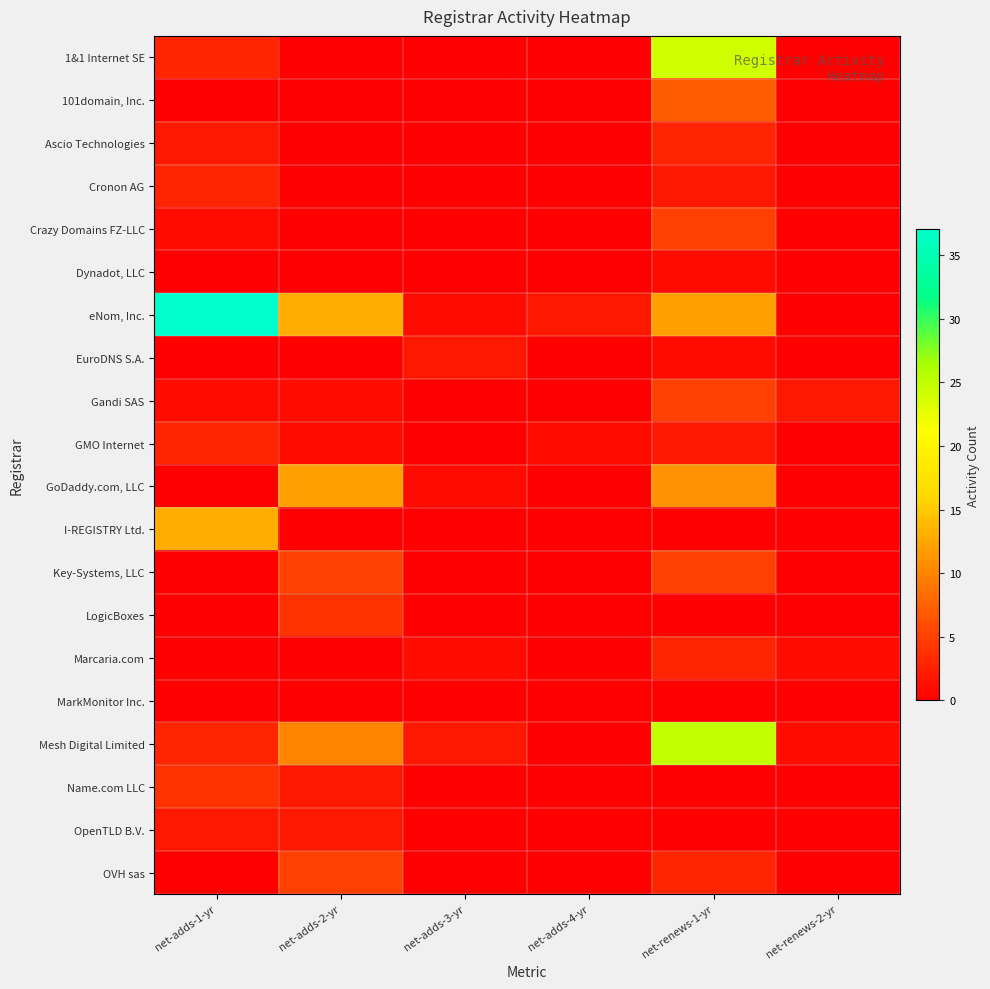

At net-adds-1-yr, list the series in order from largest to smallest.

eNom, Inc., I-REGISTRY Ltd., Name.com LLC, 1&1 Internet SE, Cronon AG, GMO Internet, Mesh Digital Limited, Ascio Technologies, OpenTLD B.V., Crazy Domains FZ-LLC, Gandi SAS, 101domain, Inc., Dynadot, LLC, EuroDNS S.A., GoDaddy.com, LLC, Key-Systems, LLC, LogicBoxes, Marcaria.com, MarkMonitor Inc., OVH sas